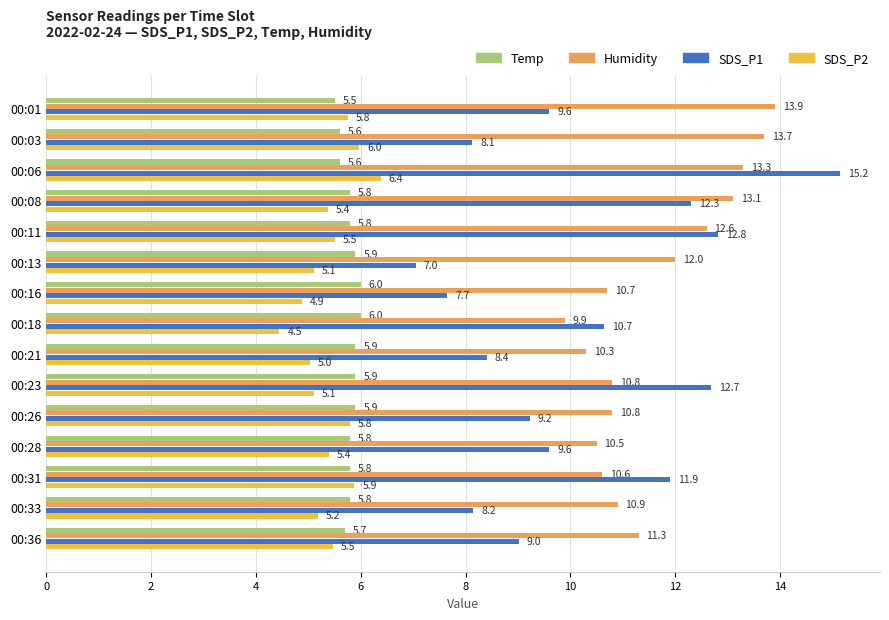

True or false: Humidity has a value of 10.8 at 00:26.

True